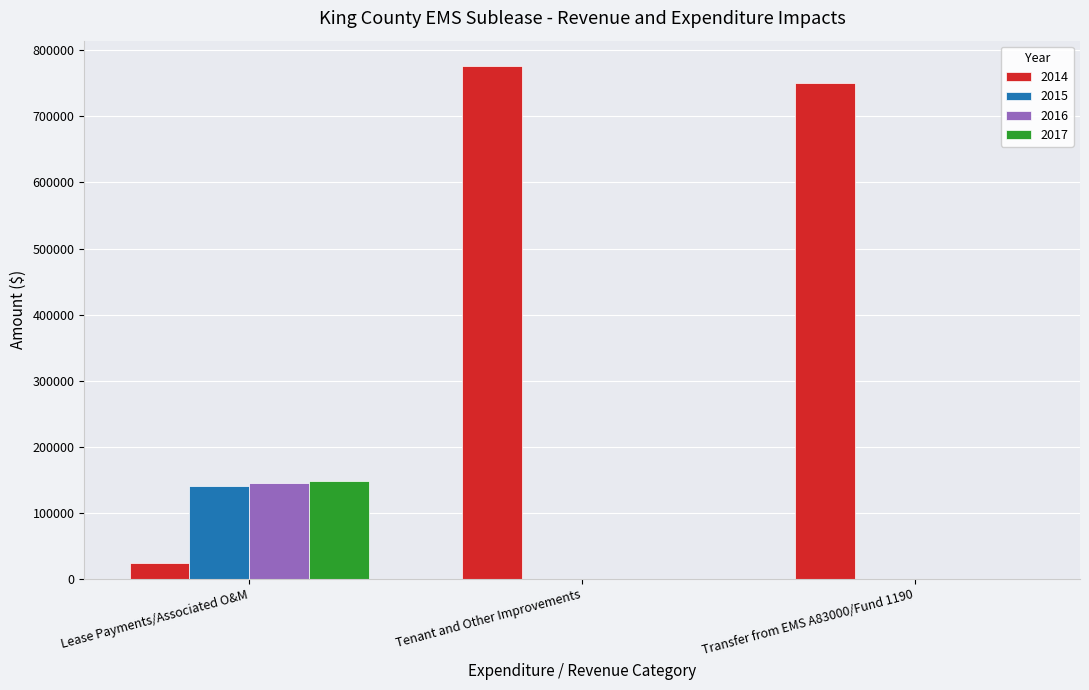

The 2015 series shows 0.0 at Tenant and Other Improvements. True or false?

True